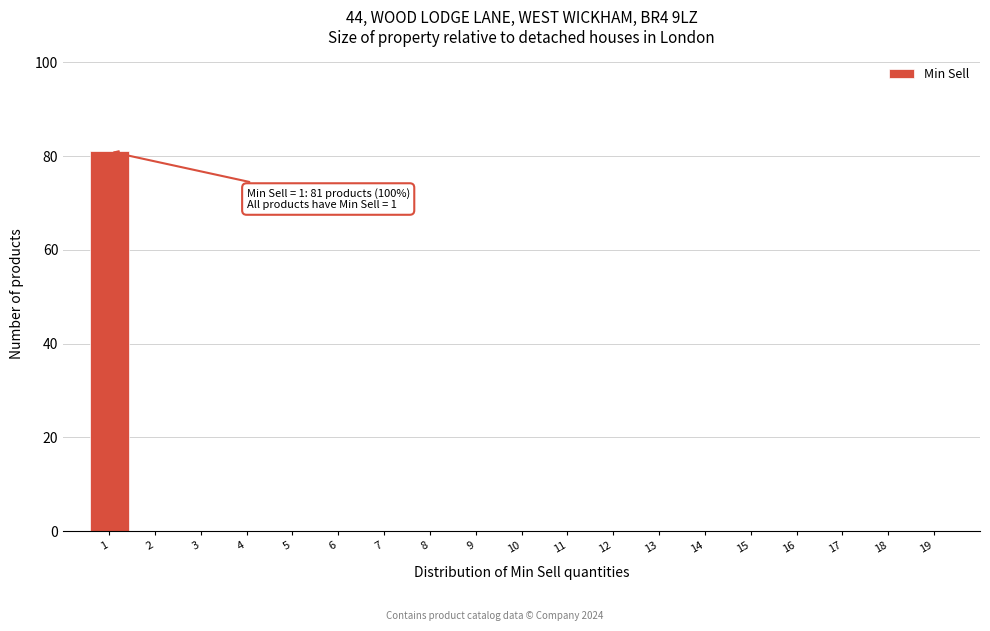

Reading left to right, extract all data points from this chart.

1=81	2=0	3=0	4=0	5=0	6=0	7=0	8=0	9=0	10=0	11=0	12=0	13=0	14=0	15=0	16=0	17=0	18=0	19=0